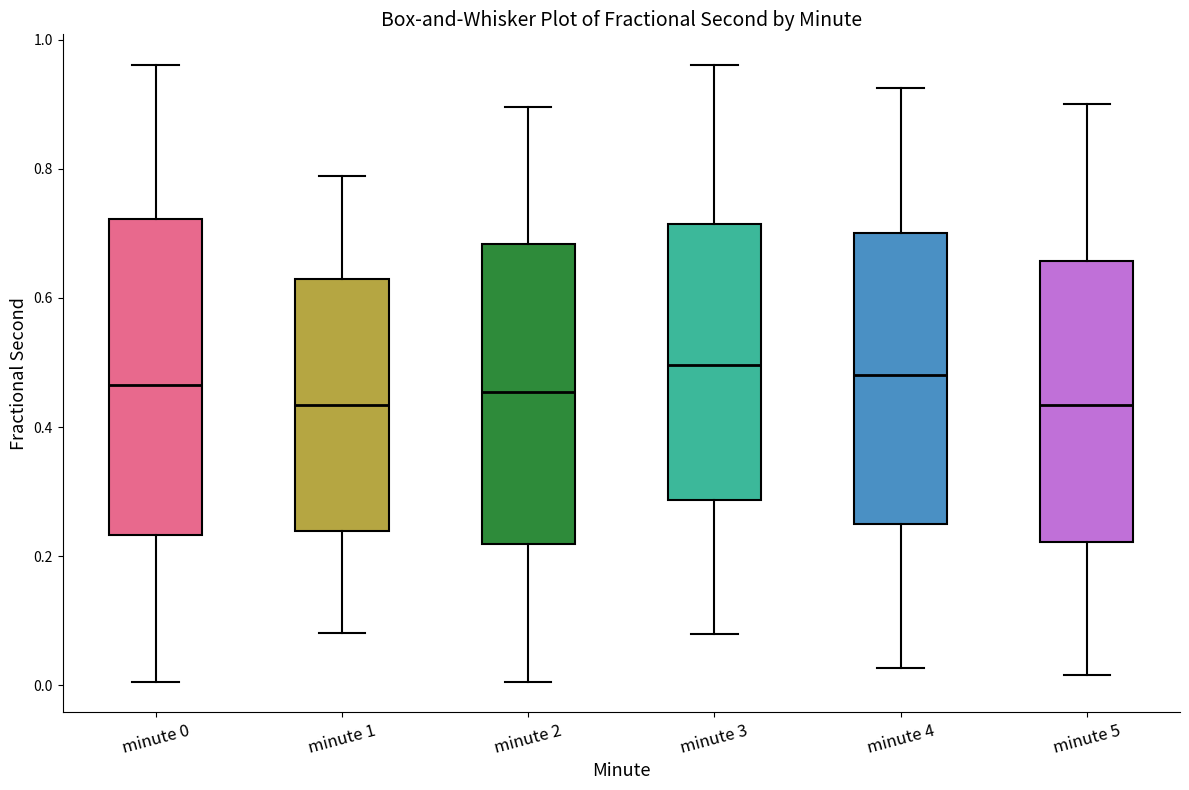

Reading left to right, transcribe this box plot: for each box, give where its median line is, the range the box spans, and where its two whiskers end, as read against the y-axis. The values are not printed on the chart, so give them approximately, as read against the axis.

minute 0: median 0.46, box 0.24 to 0.72, whiskers 0.00 to 0.96
minute 1: median 0.44, box 0.24 to 0.62, whiskers 0.08 to 0.78
minute 2: median 0.46, box 0.22 to 0.68, whiskers 0.00 to 0.90
minute 3: median 0.50, box 0.28 to 0.72, whiskers 0.08 to 0.96
minute 4: median 0.48, box 0.24 to 0.70, whiskers 0.02 to 0.92
minute 5: median 0.44, box 0.22 to 0.66, whiskers 0.02 to 0.90